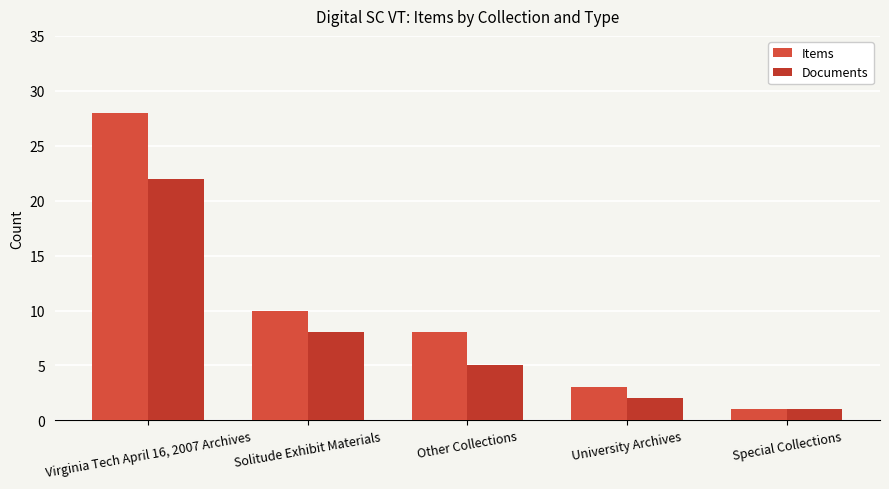

True or false: Documents has a value of 5 at Other Collections.

True